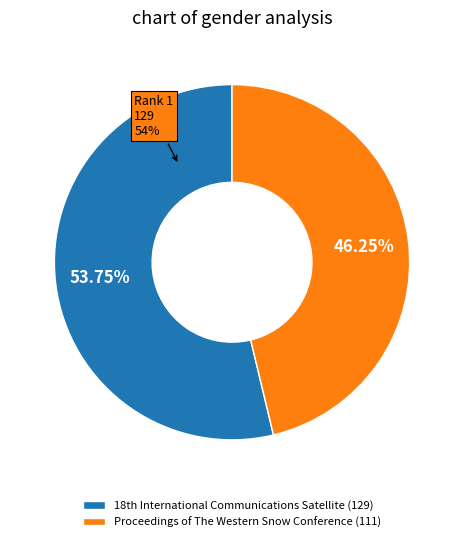

Rank the categories by value from highest to lowest.

18th International Communications Satellite, Proceedings of The Western Snow Conference